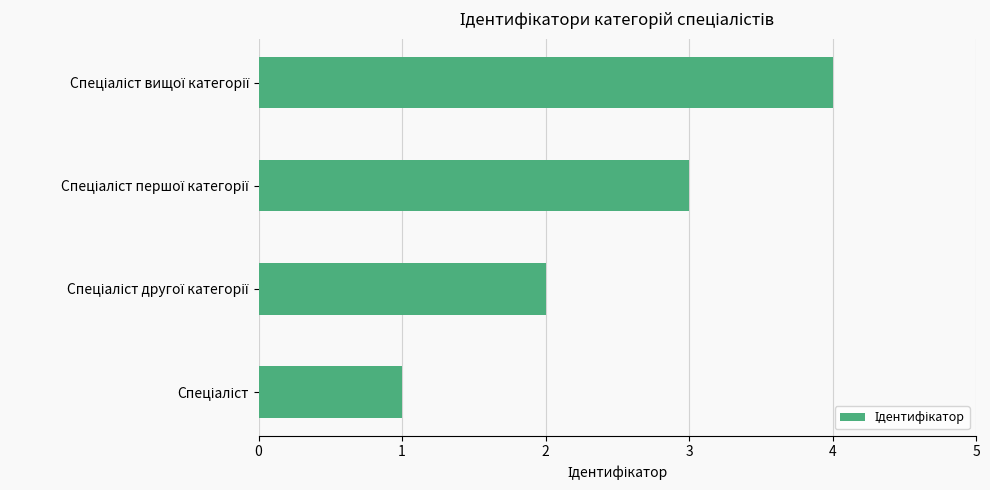

How many bars are there in total?

4